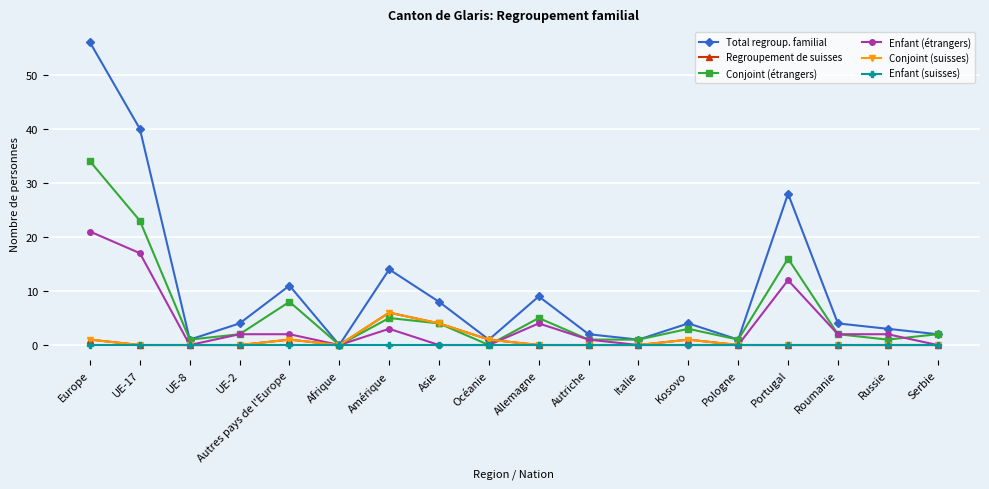

At which label does Total regroup. familial first exceed 4?

Europe